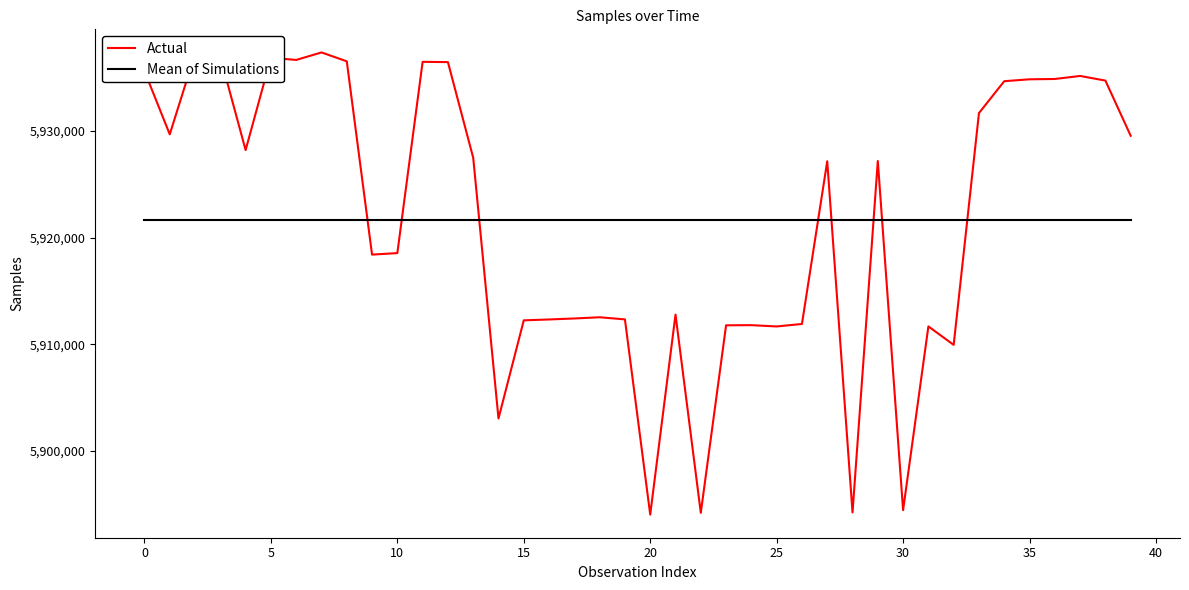

How many distinct data groups are displayed?

2